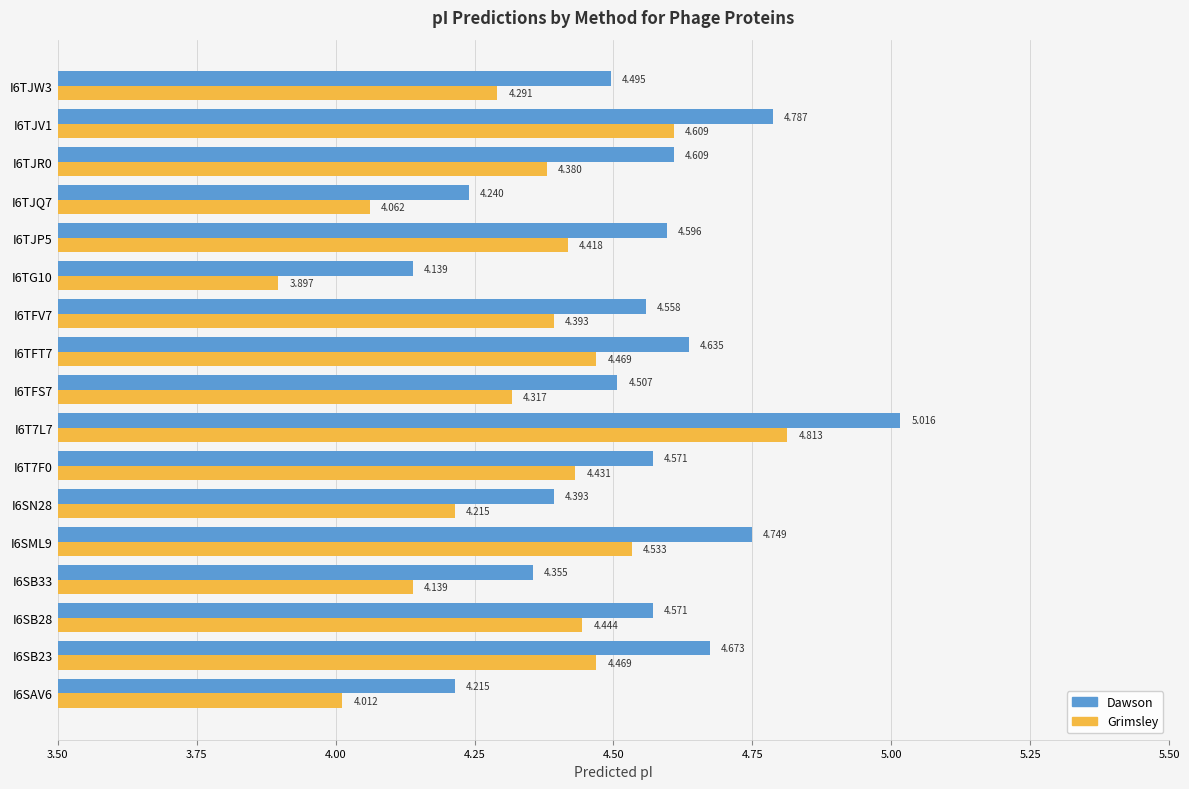

At which category is the sum across all series the highest?

I6T7L7